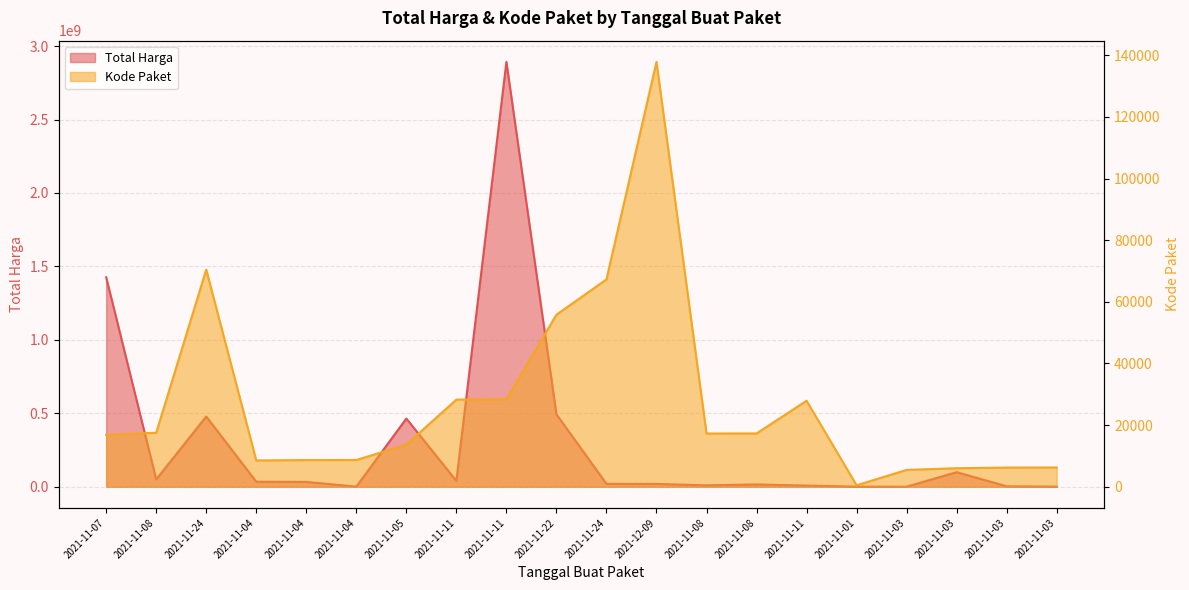

How many data points does each series have?

20